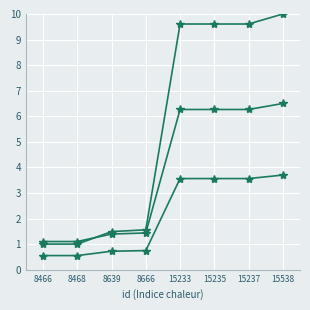

Reading left to right, list all the values displayed in this chart.

work_id: 8466=1.0	8468=1.0	8639=1.5	8666=1.6	15233=9.6	15235=9.6	15237=9.6	15538=10.0
work_id_scaled: 8466=1.1	8468=1.1	8639=1.4	8666=1.4	15233=6.3	15235=6.3	15237=6.3	15538=6.5
work_id_trend: 8466=0.6	8468=0.6	8639=0.7	8666=0.7	15233=3.6	15235=3.6	15237=3.6	15538=3.7